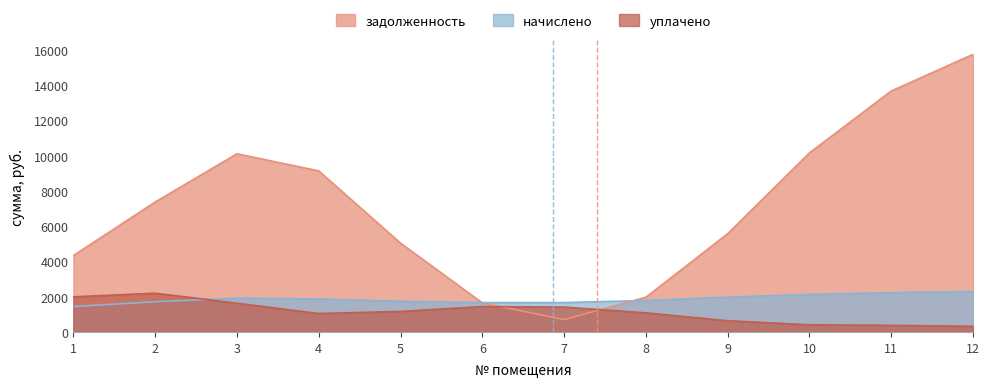

How many times do uplaceno and zadolzhennost cross each other?

2